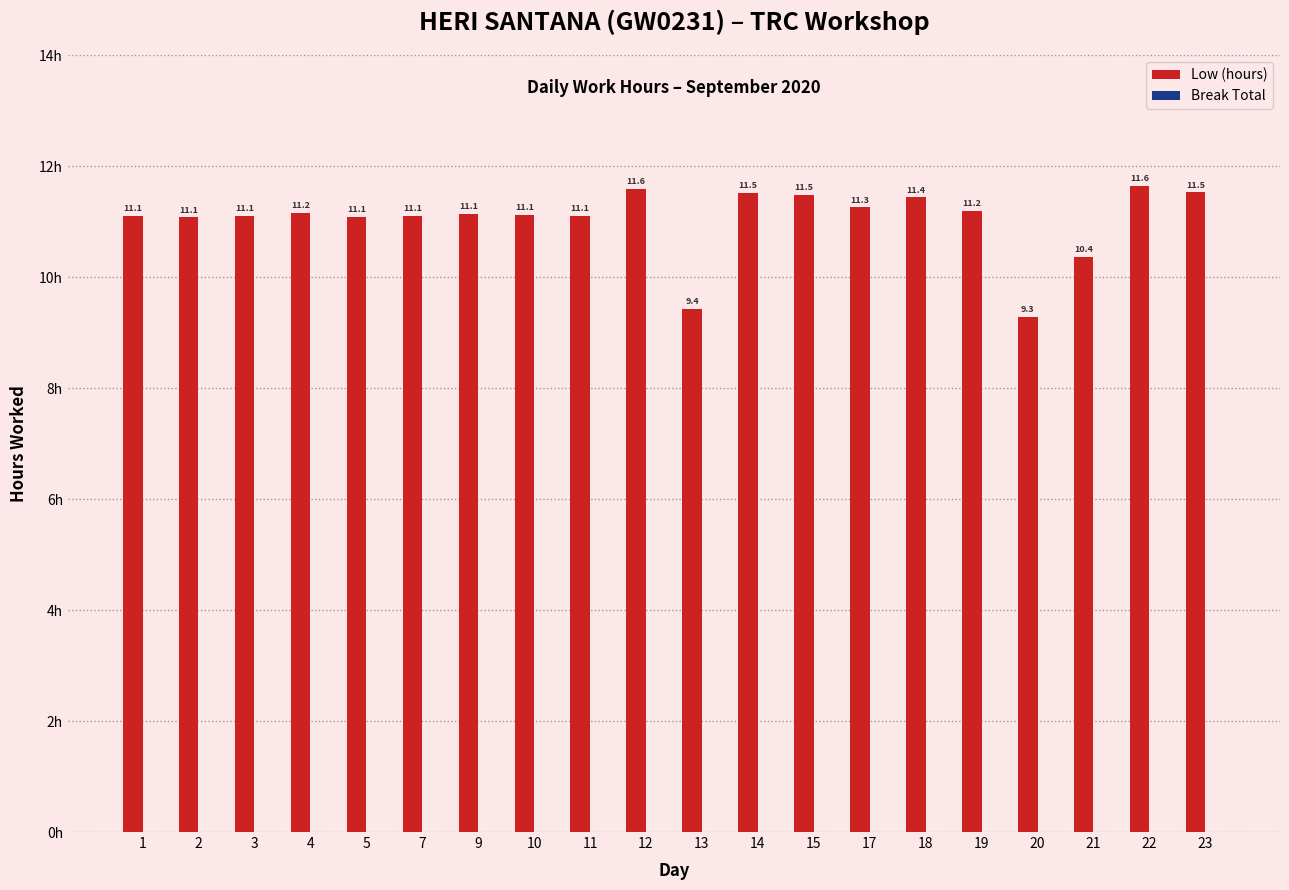

What is the sum of the values at 20 and 22?

20.9